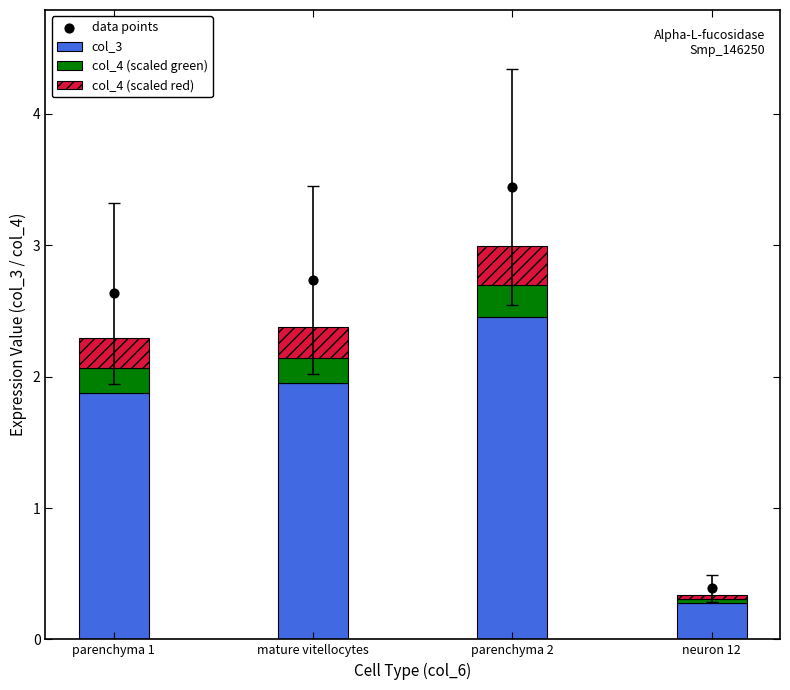

What is the total value across all series at parenchyma 2?

6.4